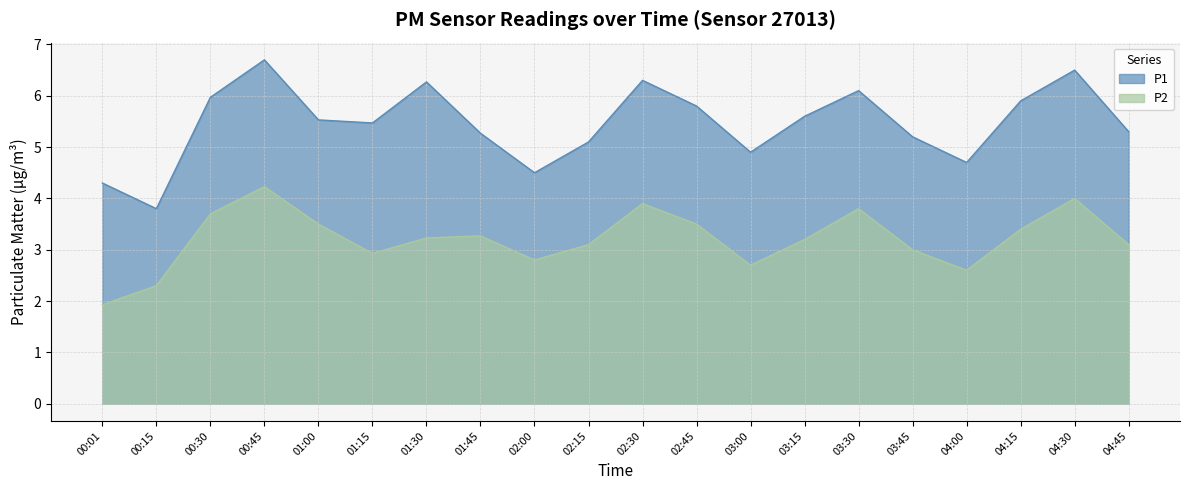

Which series has the largest range (max minus min)?

P1